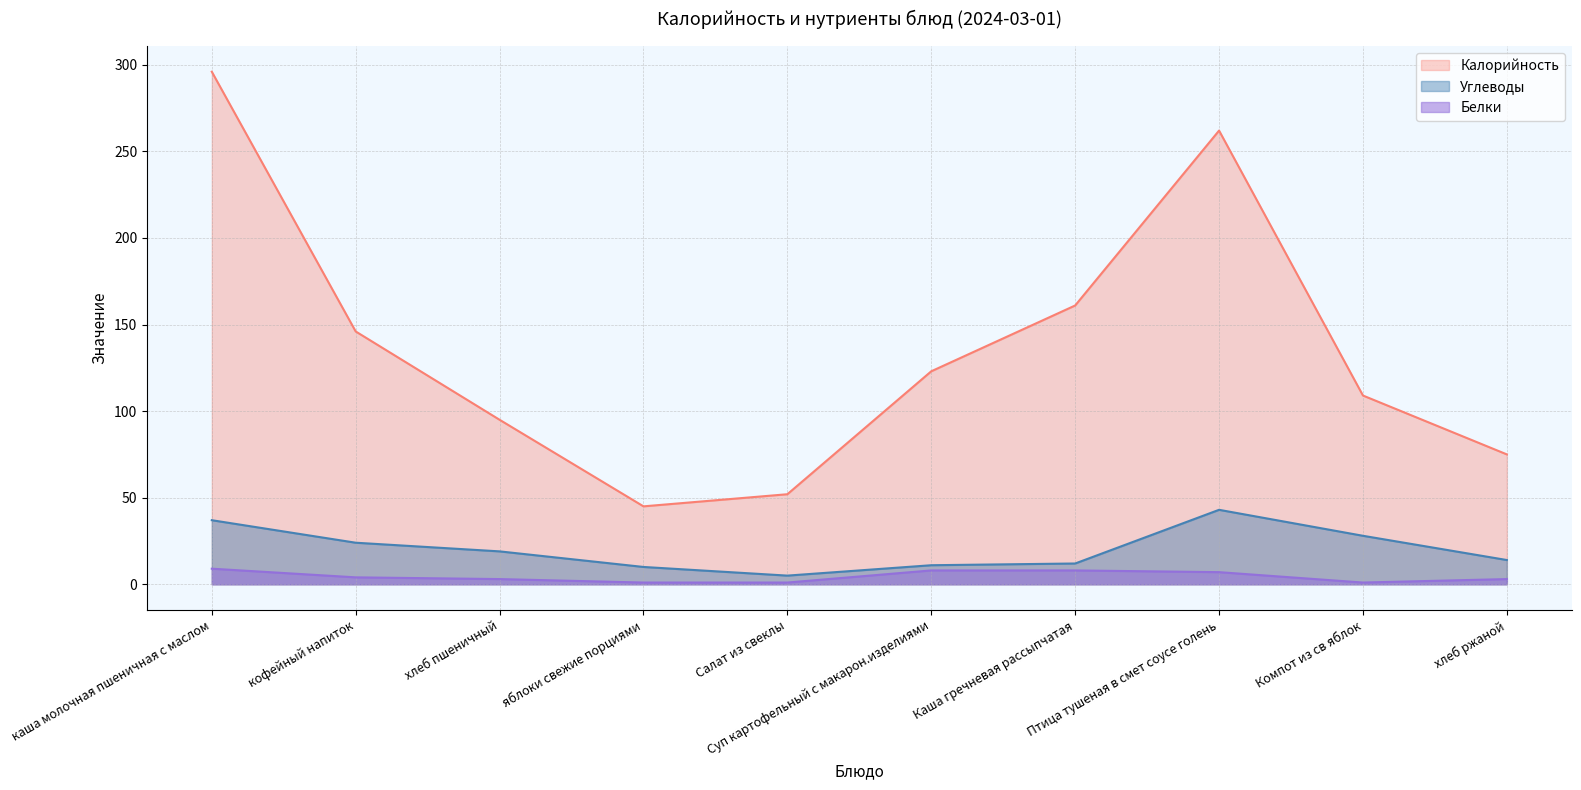

Does the chart display data point markers on the line(s)?

No